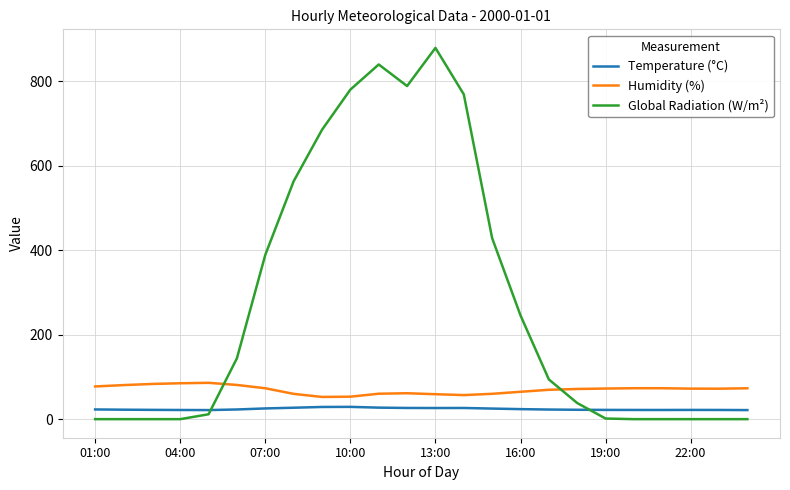

What is the maximum value for Humidity (%)?

86.0